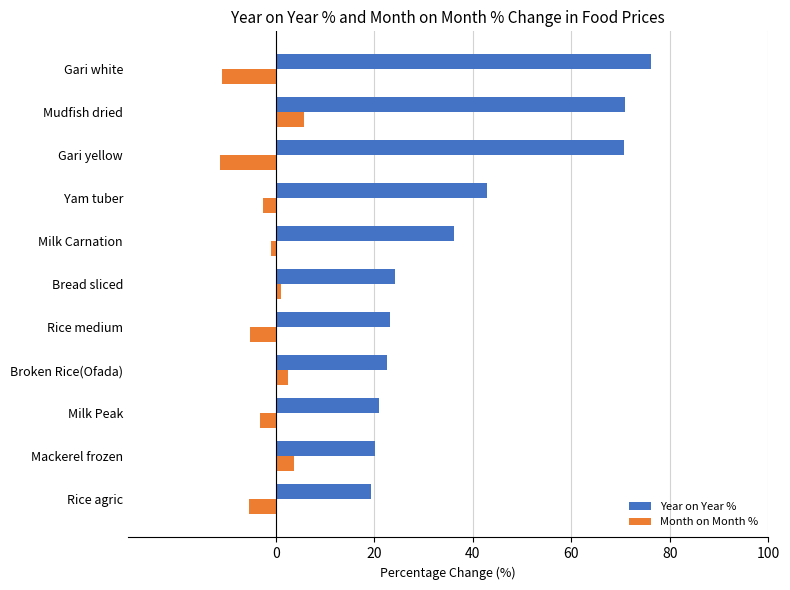

True or false: Year on Year % has a value of 34.4 at Milk Peak.

False